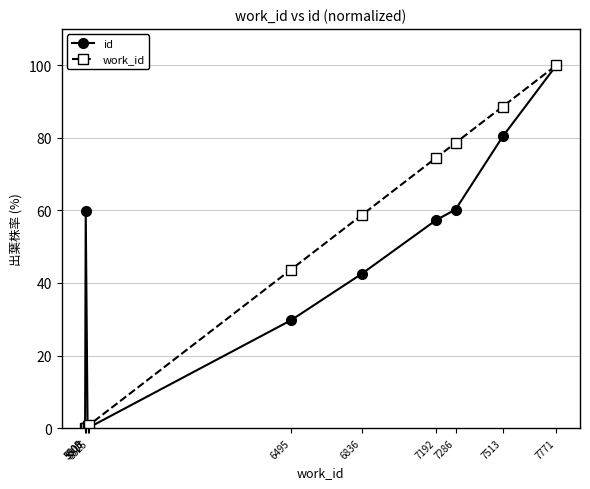

How many lines are shown in the chart?

2